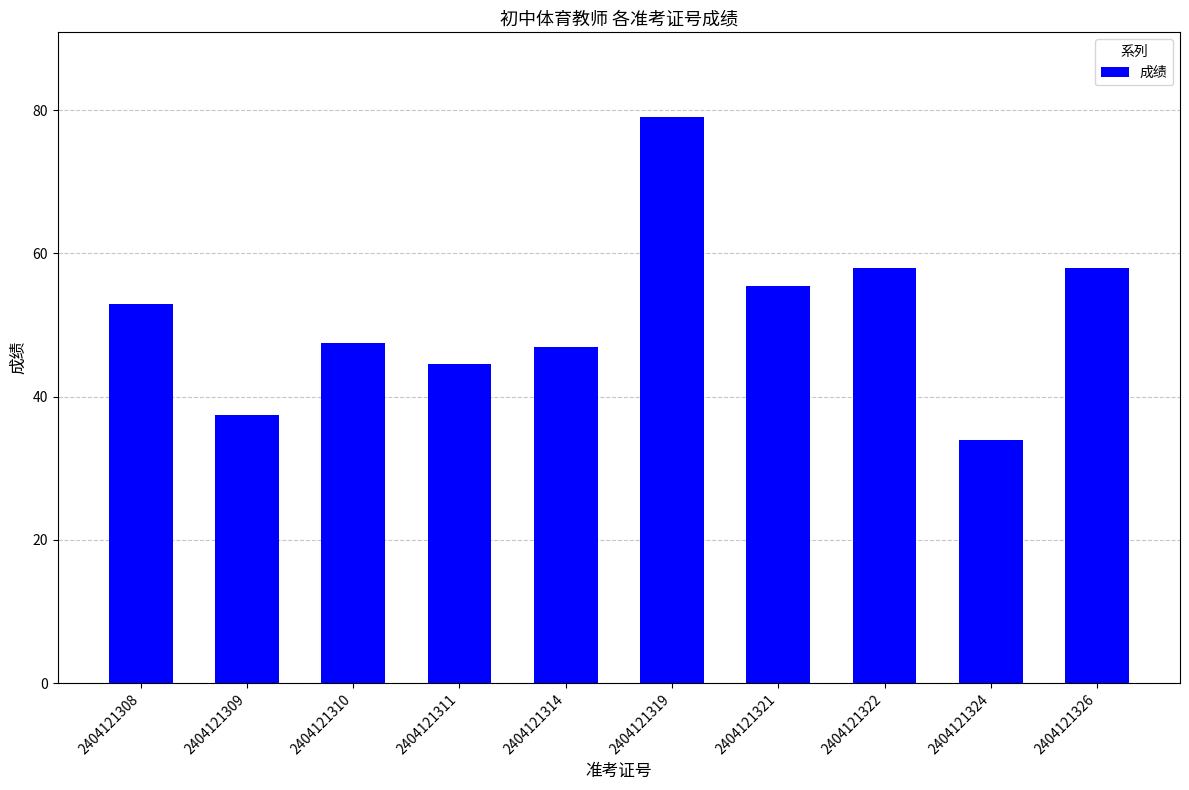

What is the ratio of the value at 2404121310 to the value at 2404121311?

1.1